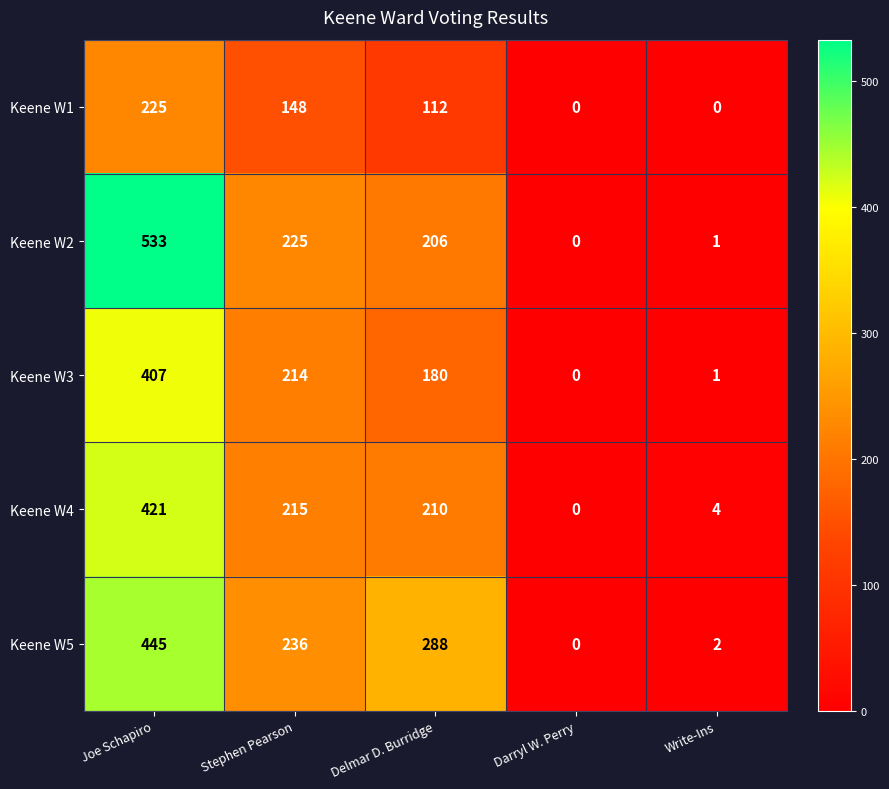

Which series has the largest total across all categories?

Keene W5